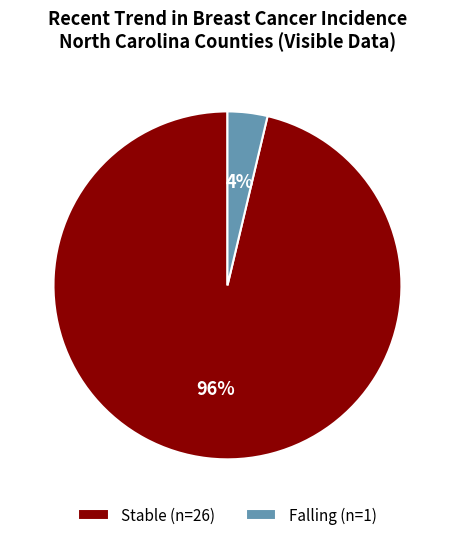

Which slice is the smallest?

Falling (n=1)